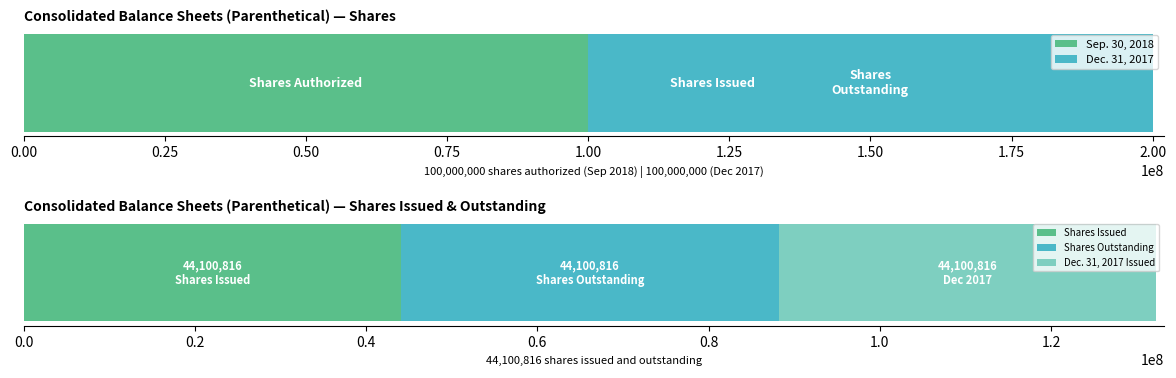

True or false: Sep. 30, 2018 has a value of 71874206.9 at Shares Outstanding.

False